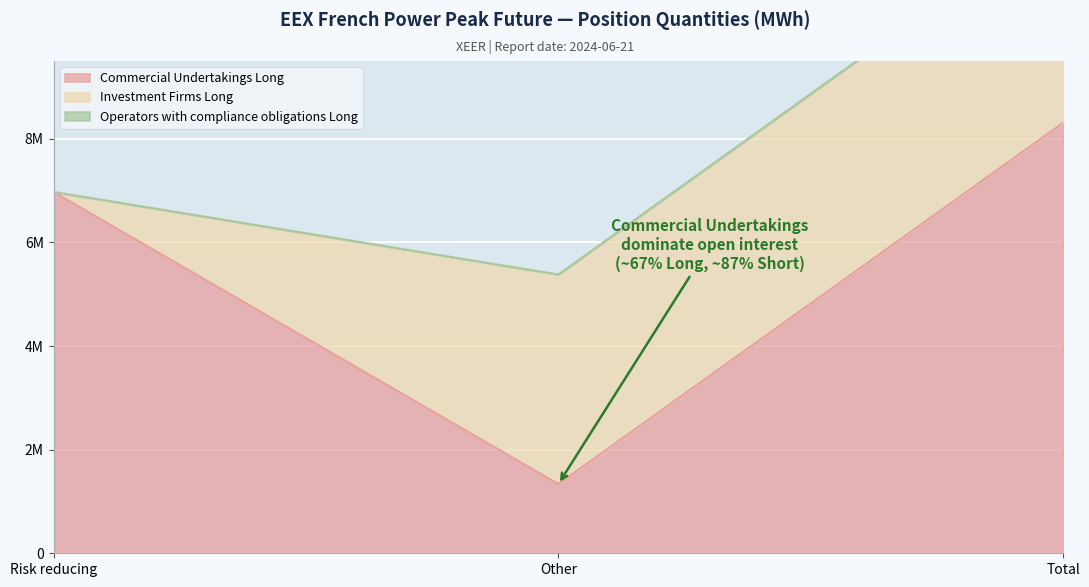

Rank the series by their maximum value, from lowest to highest.

Operators with compliance obligations Long, Investment Firms Long, Commercial Undertakings Long